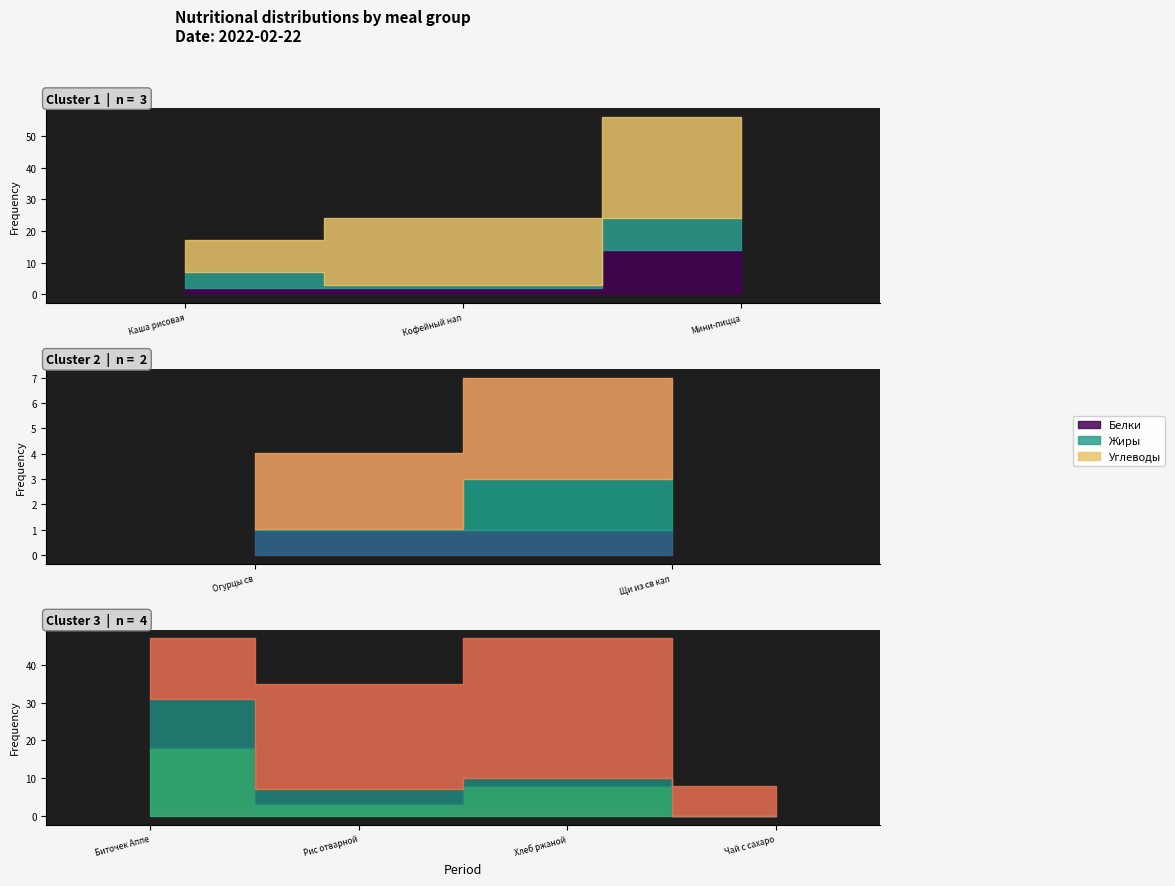

Which series has the widest spread of values?

Углеводы